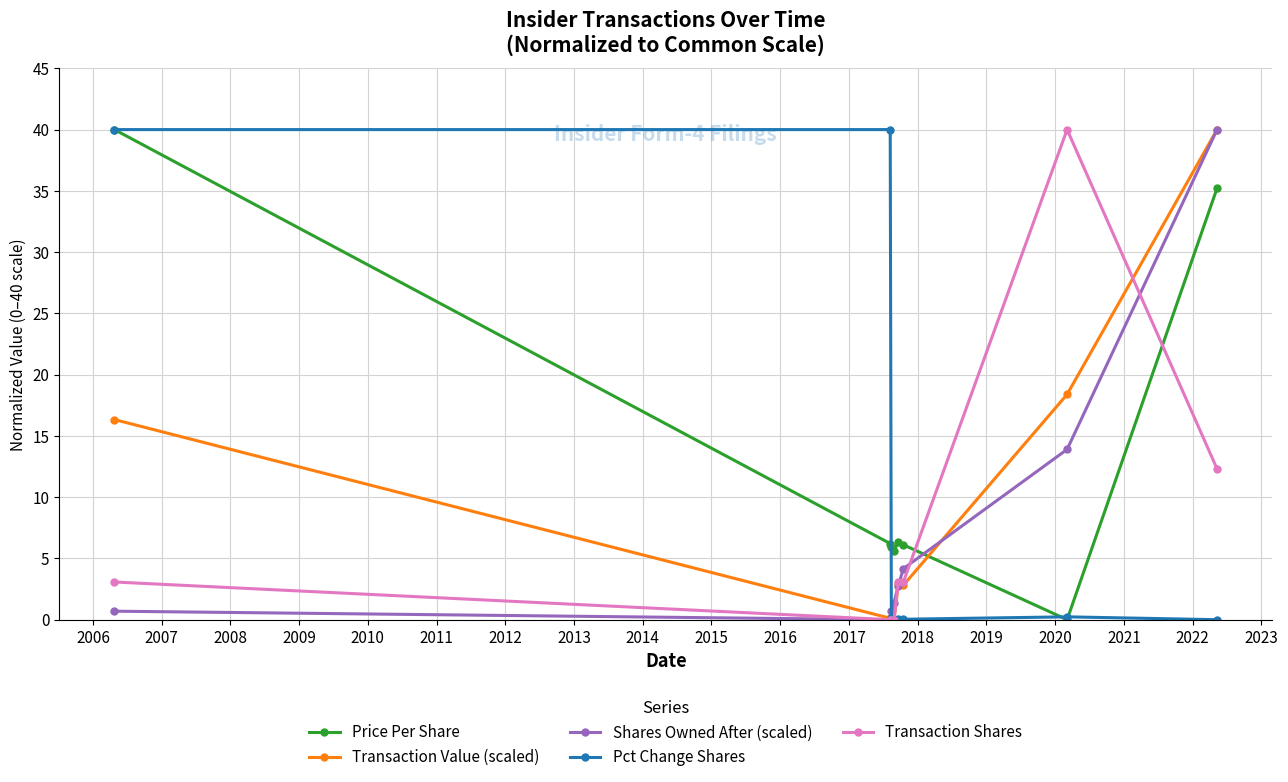

Count the number of categories in the chart.

8